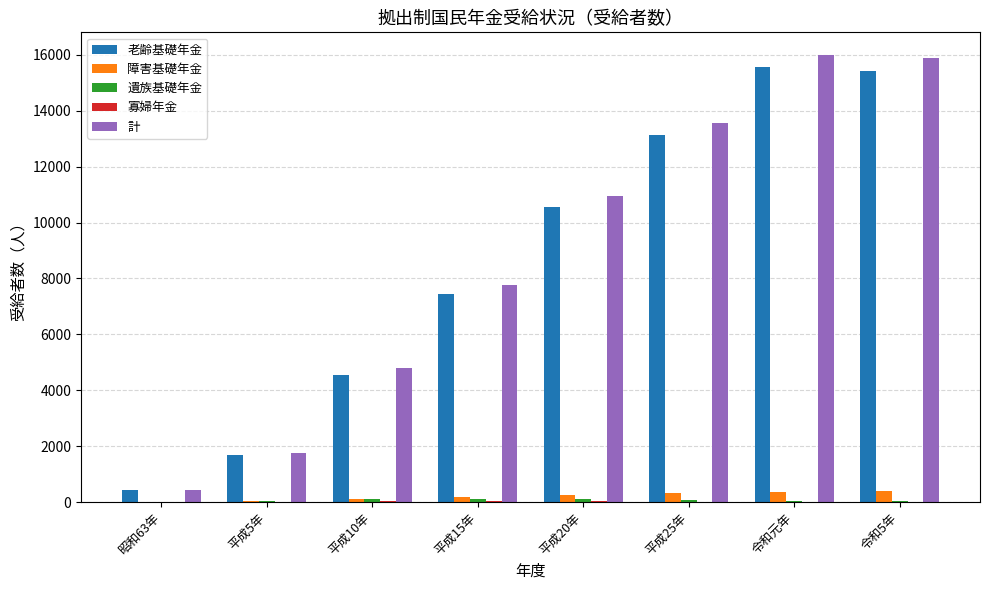

What is the maximum value shown in the chart?

16004